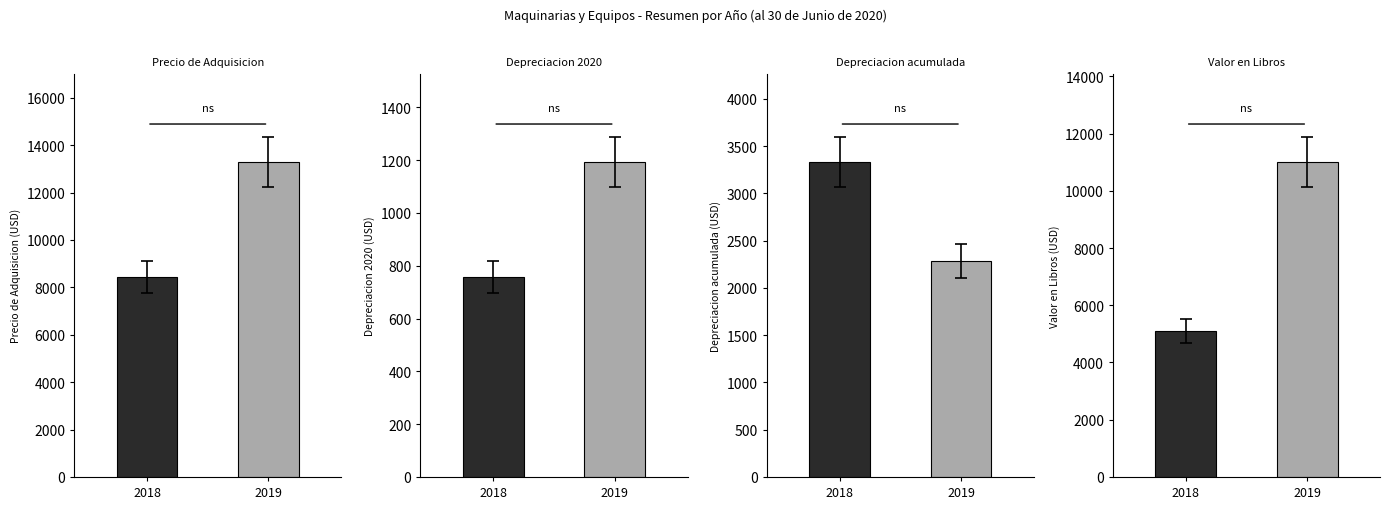

Reading right to left, transcribe all the data shown in this chart.

Precio de Adquisicion: 13296.7	8428.7
Depreciacion 2020: 1193.4	756.5
Depreciacion acumulada: 2285.3	3333.6
Valor en Libros: 11011.3	5095.1